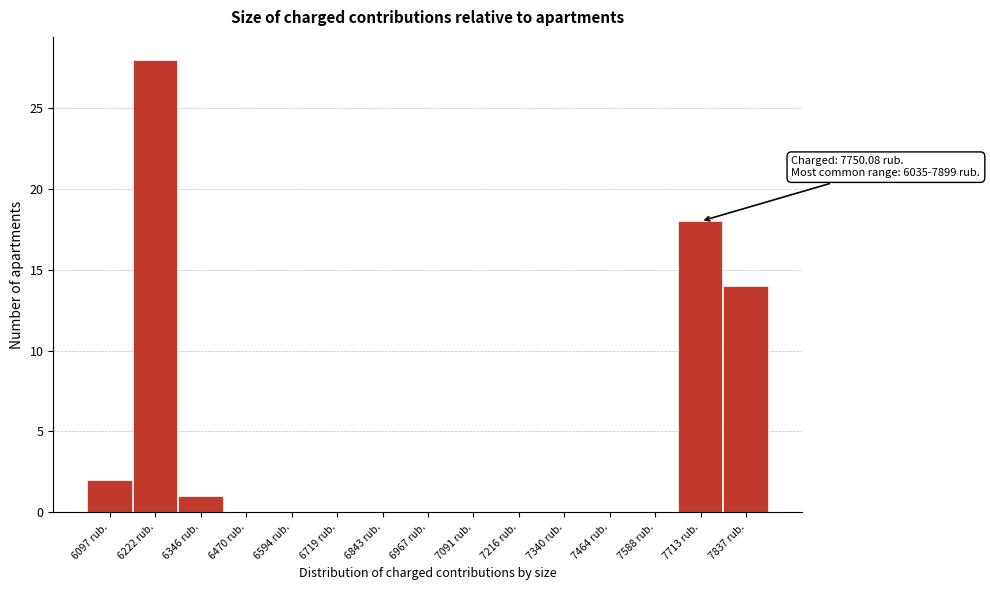

Which range on the x-axis has the tallest bar?

6160 to 6280